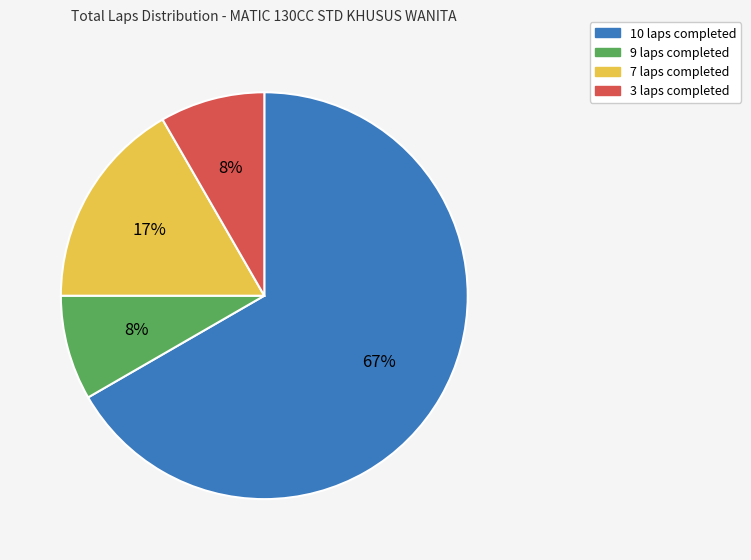

To the nearest percent, what is the average slice percentage?

25%